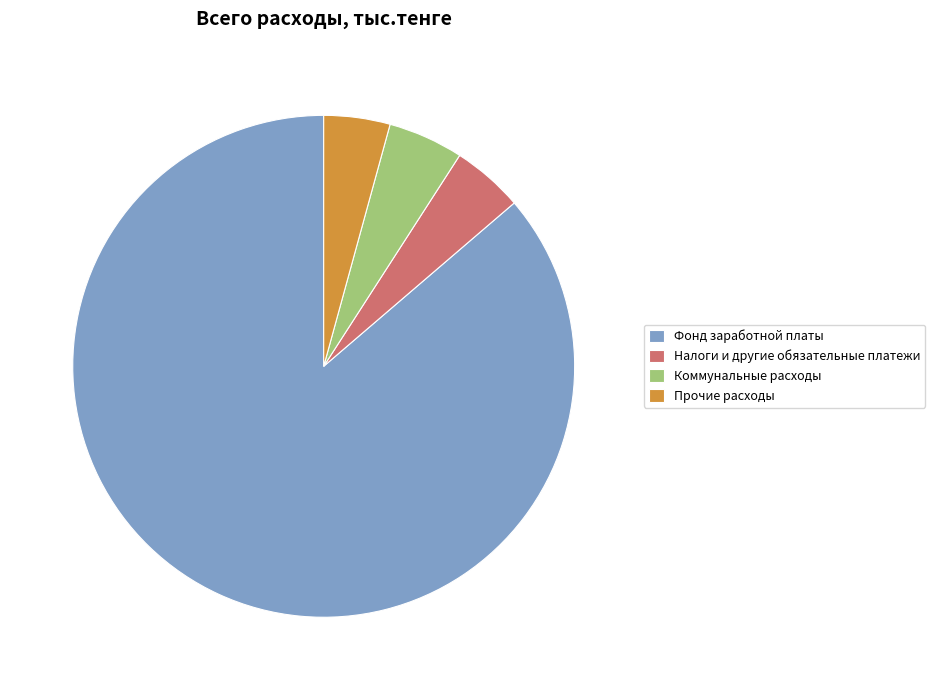

Combined, do Коммунальные расходы and Налоги и другие обязательные платежи account for over 50%?

No